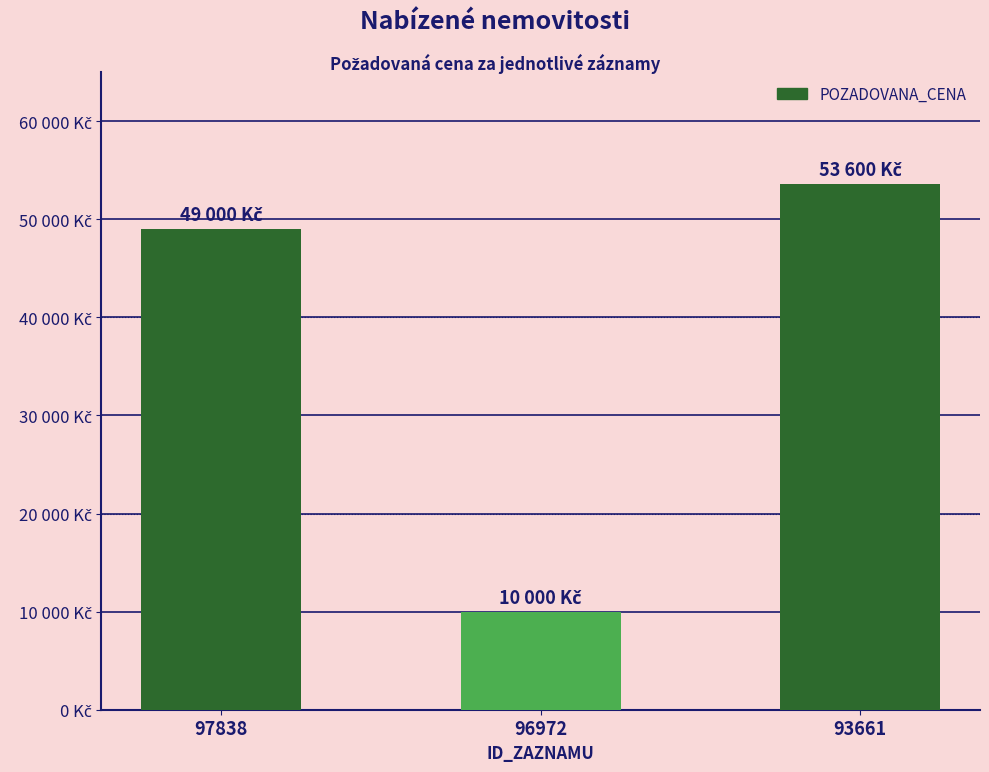

Does the chart contain any negative values?

No